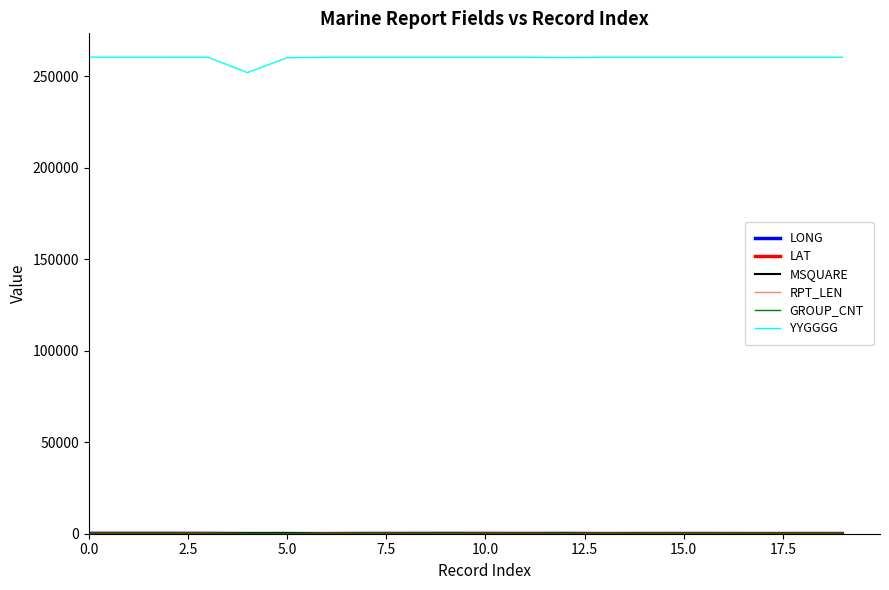

How many lines are shown in the chart?

6